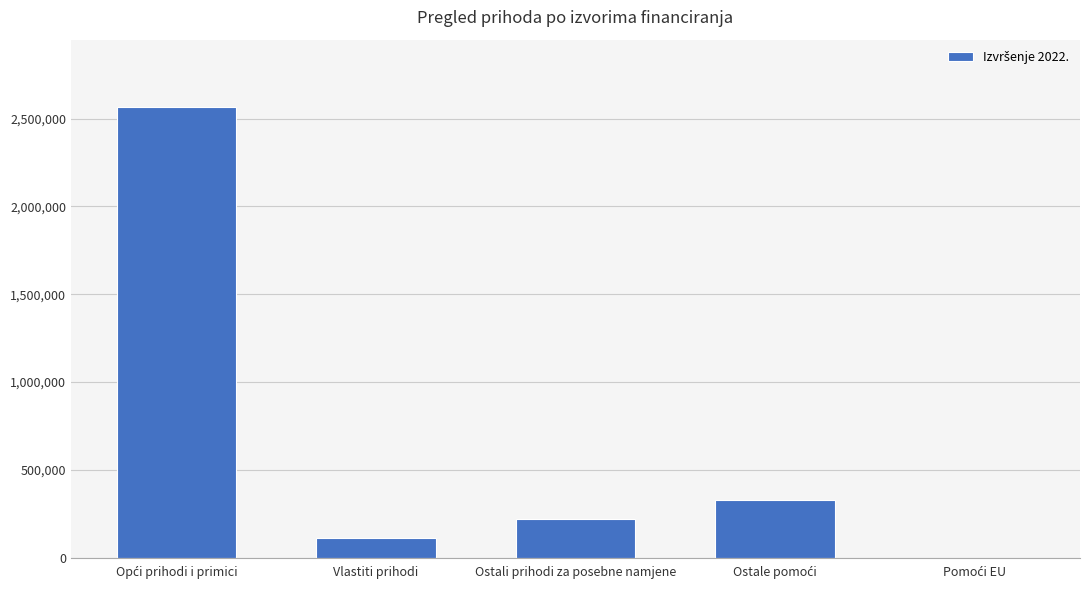

What is the sum of all values?

3225347